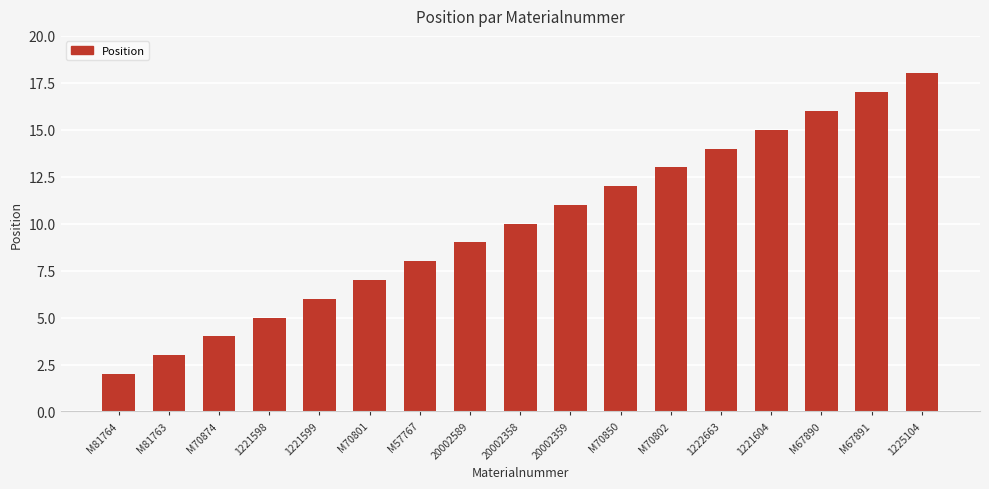

What is the sum of all values?

170